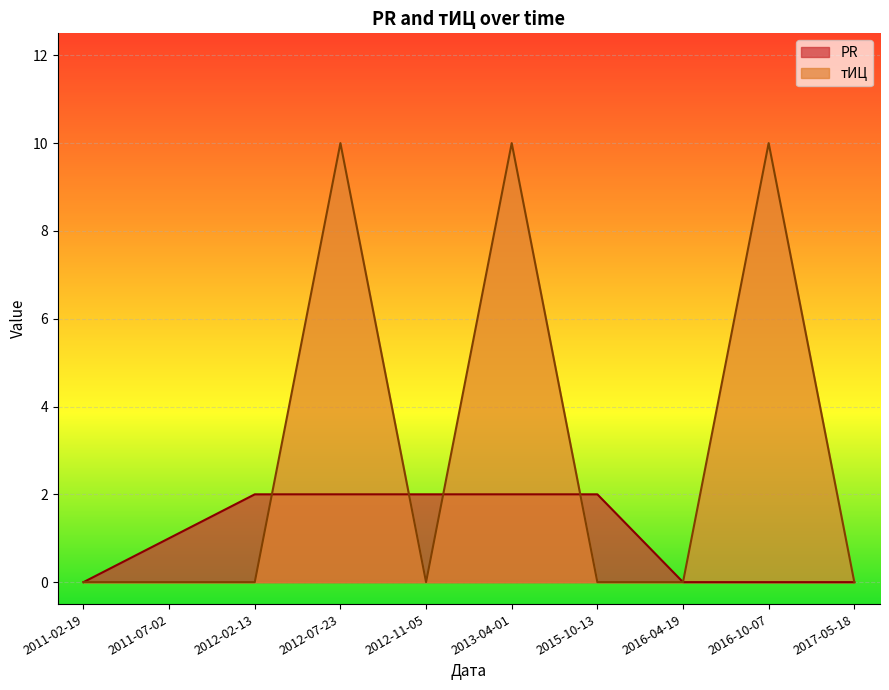

List the series in order of their overall mean, highest first.

тИЦ, PR